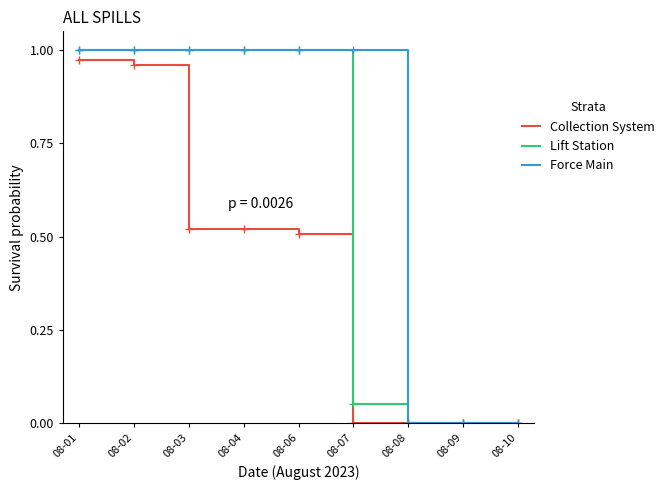

What is the total value across all series at 08-04?

2.5